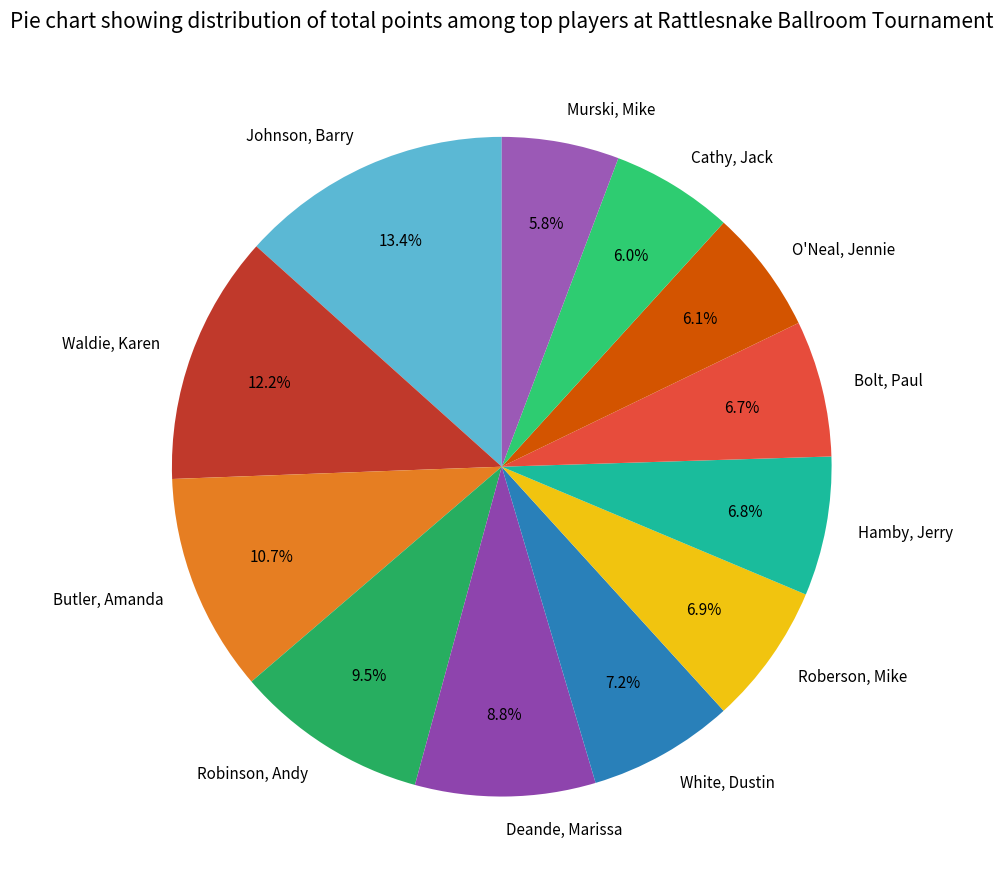

Between Butler, Amanda and O'Neal, Jennie, which is larger?

Butler, Amanda